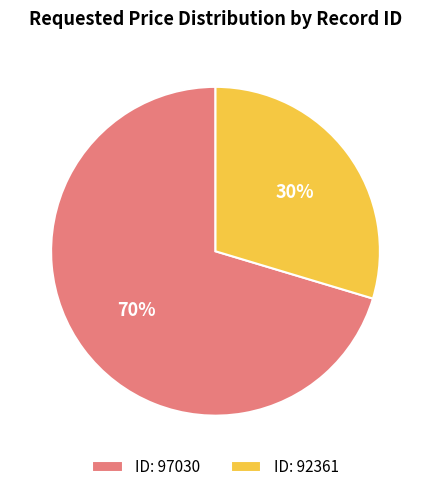

What is the ratio of the value at ID: 92361 to the value at ID: 97030?

0.4